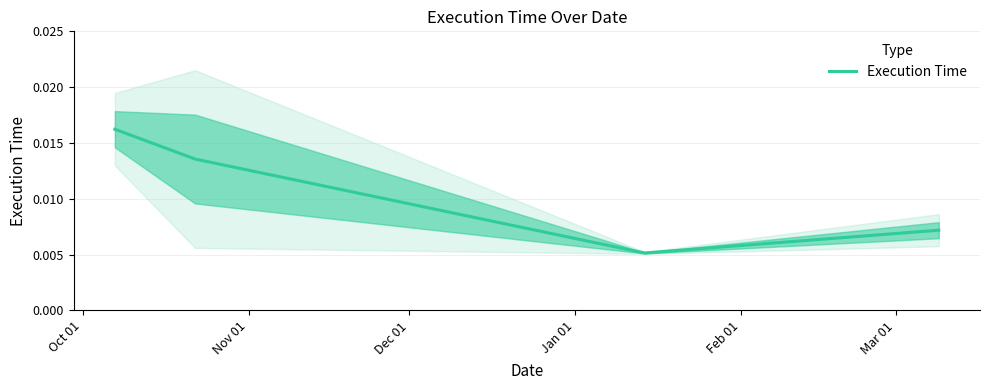

Which category has the highest value across all series?

Oct 01